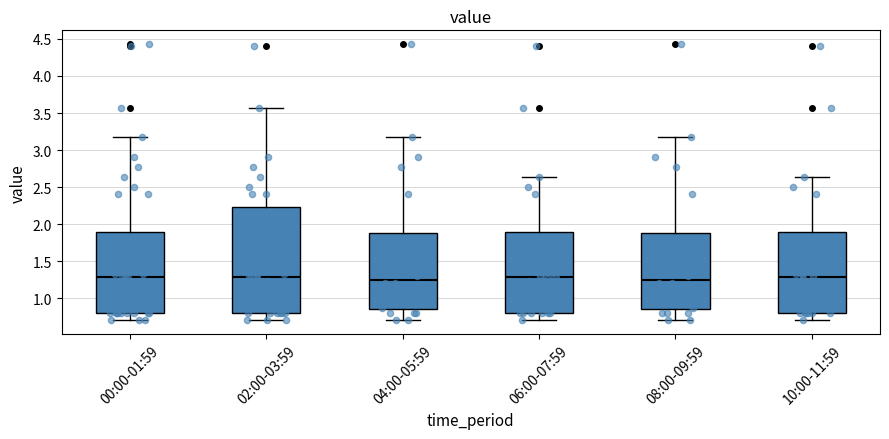

Reading left to right, read every box against the y-axis: the position of its median line, the range the box covers, and the ends of its whiskers. The values are not printed on the chart, so give them approximately, as read against the axis.

00:00-01:59: median 1.30, box 0.80 to 1.90, whiskers 0.70 to 3.15
02:00-03:59: median 1.30, box 0.80 to 2.25, whiskers 0.70 to 3.55
04:00-05:59: median 1.25, box 0.85 to 1.90, whiskers 0.70 to 3.15
06:00-07:59: median 1.30, box 0.80 to 1.90, whiskers 0.70 to 2.65
08:00-09:59: median 1.25, box 0.85 to 1.90, whiskers 0.70 to 3.15
10:00-11:59: median 1.30, box 0.80 to 1.90, whiskers 0.70 to 2.65